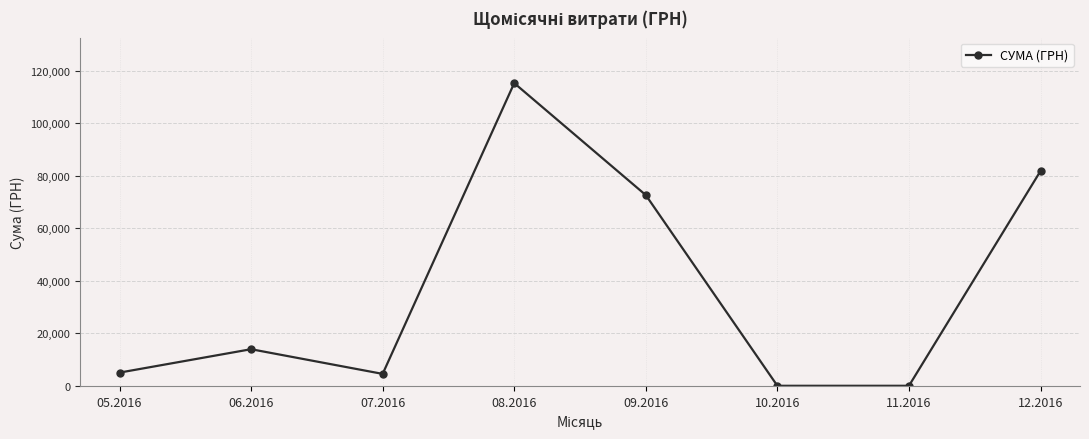

True or false: the data shows 0.0 at 11.2016.

True